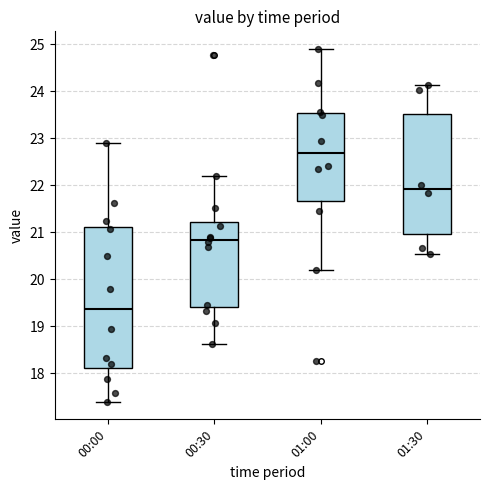

Which box is the tallest, from its lower edge to its upper edge?

00:00